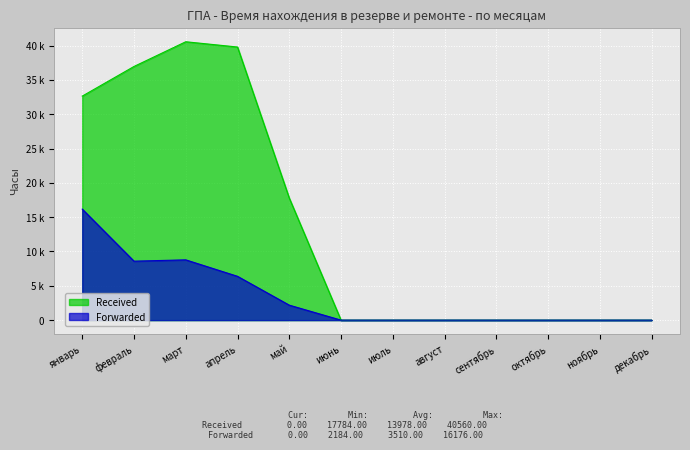

The value of Forwarded at август is 11040. True or false?

False